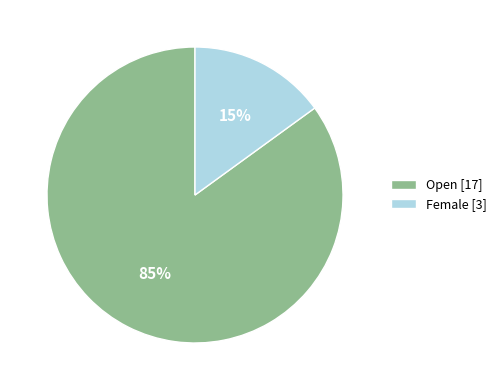

How many segments does this pie chart have?

2